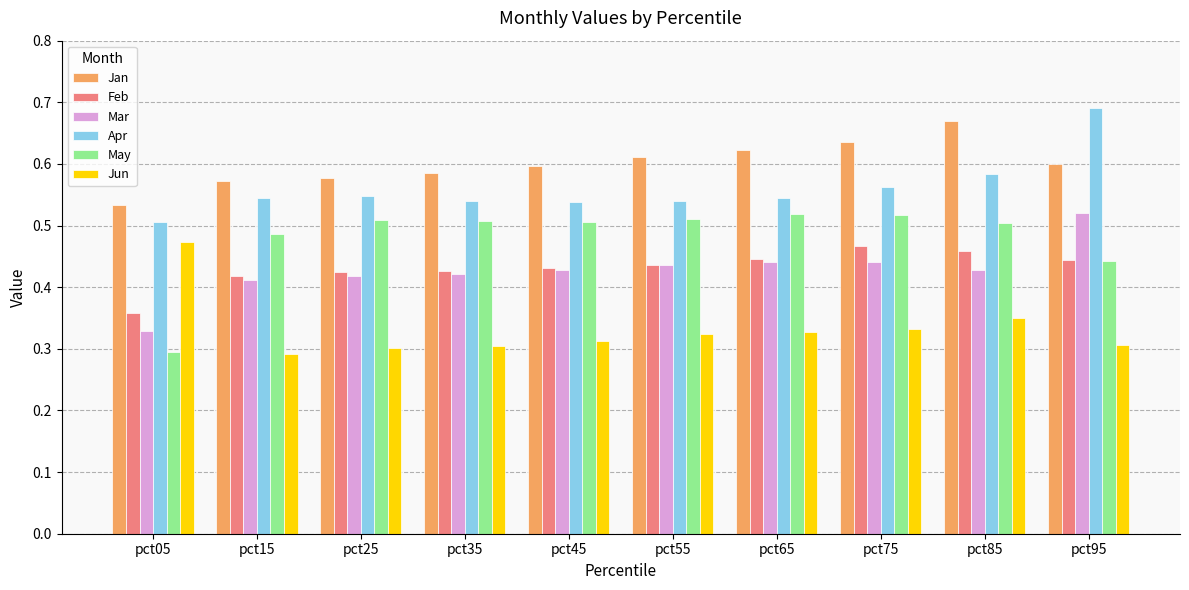

Which category has the highest value across all series?

pct95